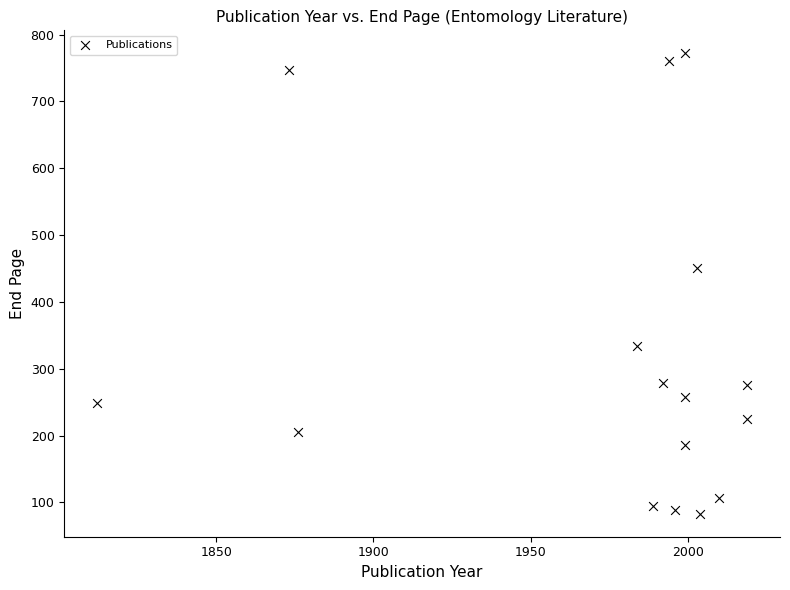

What Y value in the scatter plot is closest to 427?

450